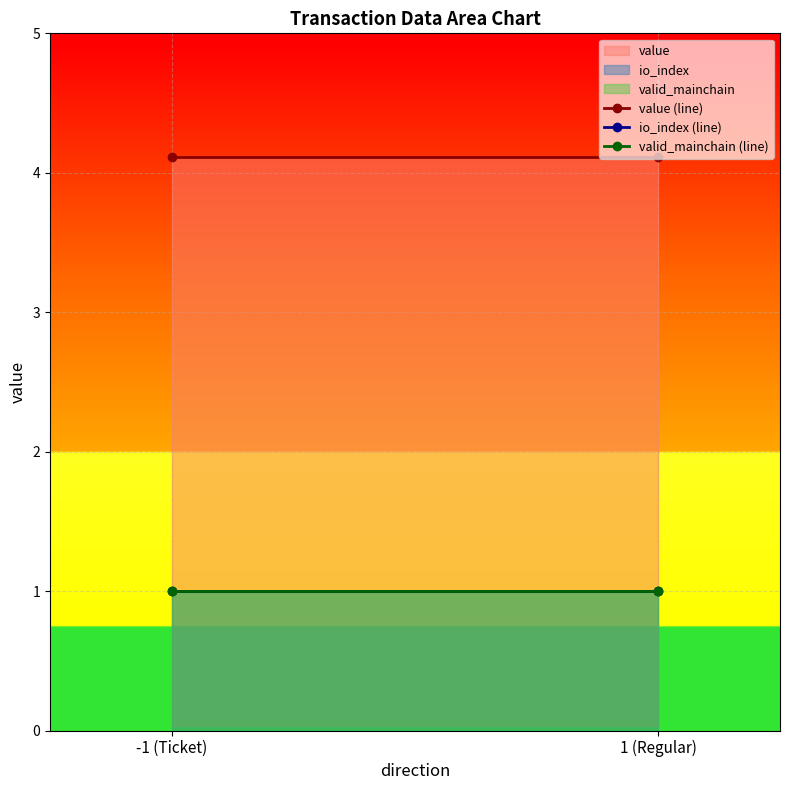

List the labels in order of valid_mainchain (line) value, largest first.

-1 (Ticket), 1 (Regular)